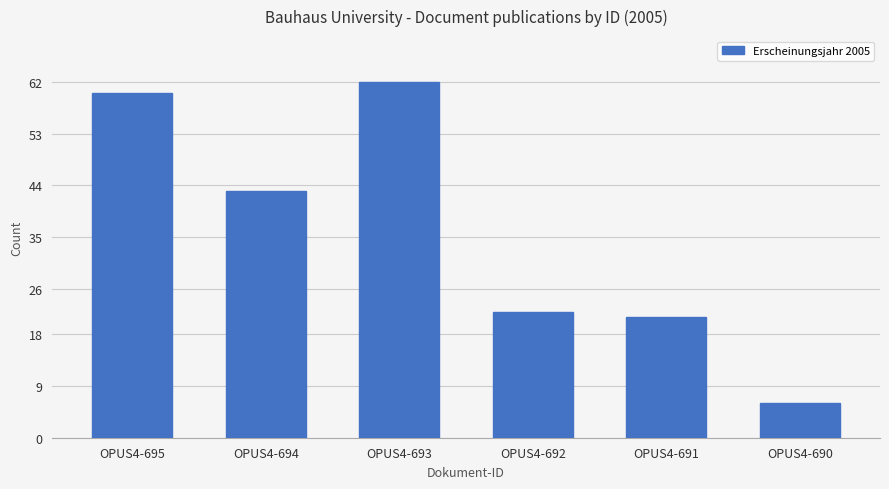

How many bars are there in total?

6